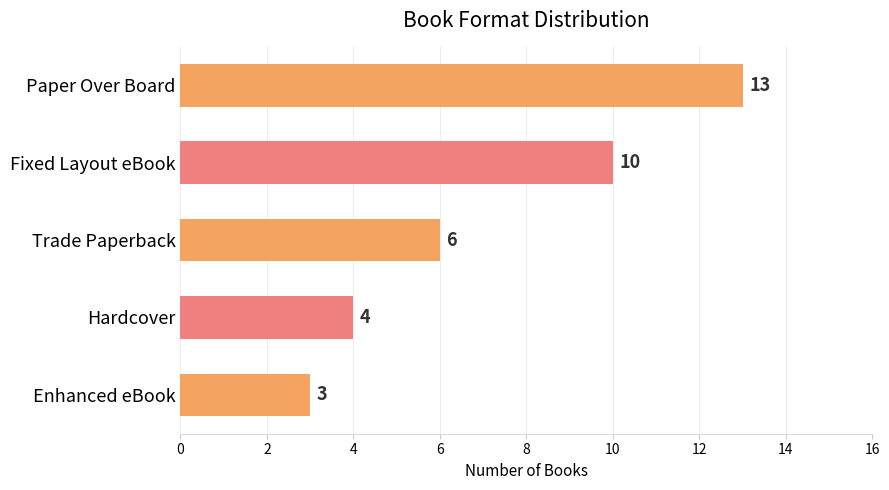

Does the chart contain any negative values?

No